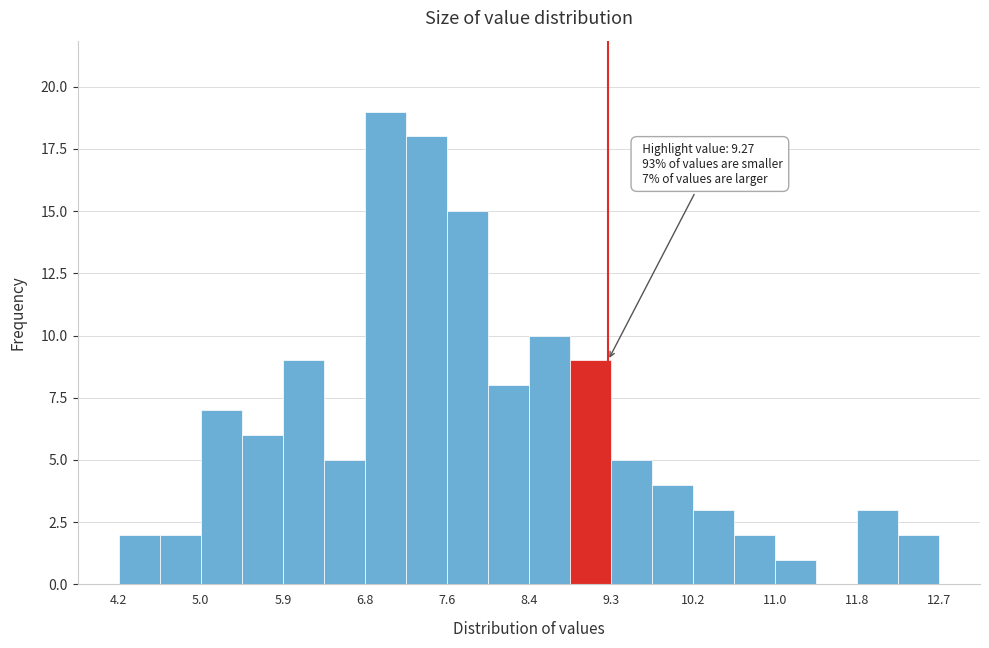

Over which range of the x-axis is the bar tallest?

6.8 to 7.2